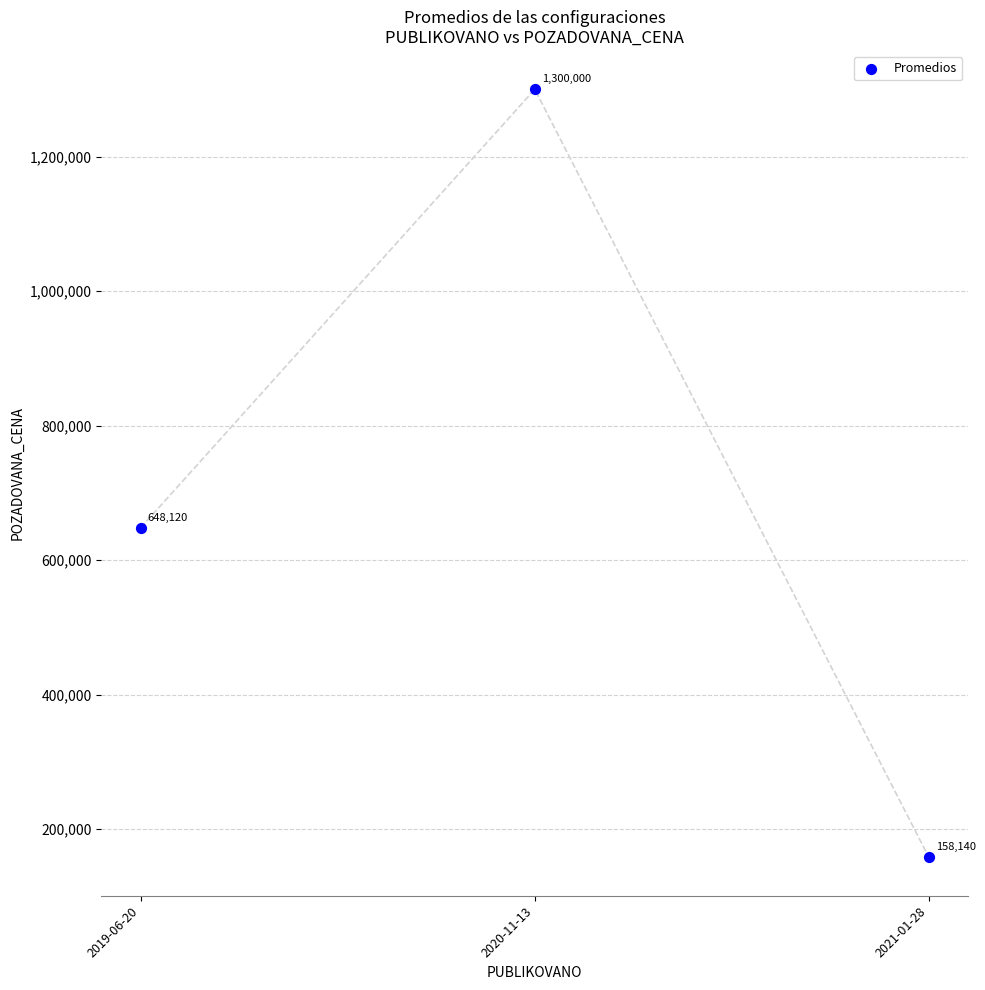

What Y value in the scatter plot is closest to 729070?

648120